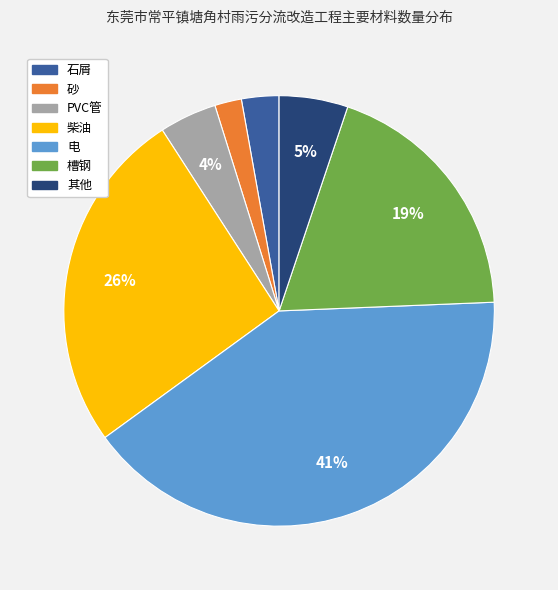

How many slices are in this pie chart?

7